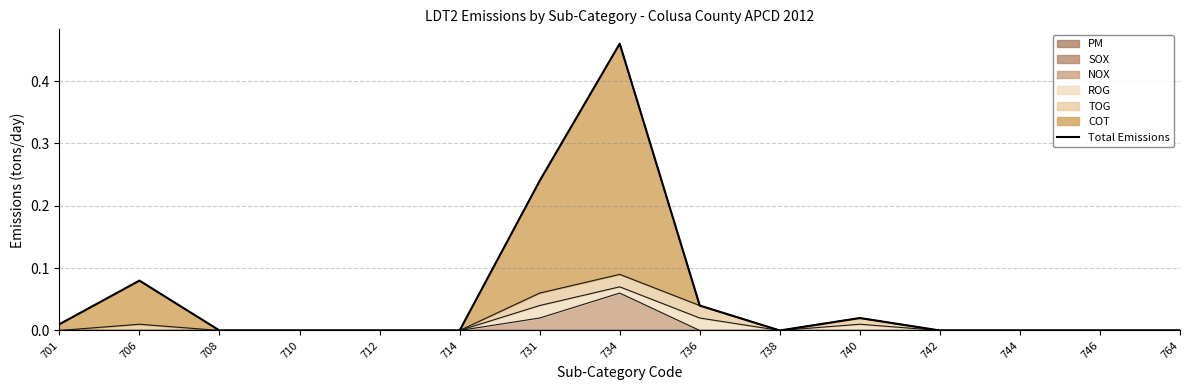

What is the maximum value shown in the chart?

0.5